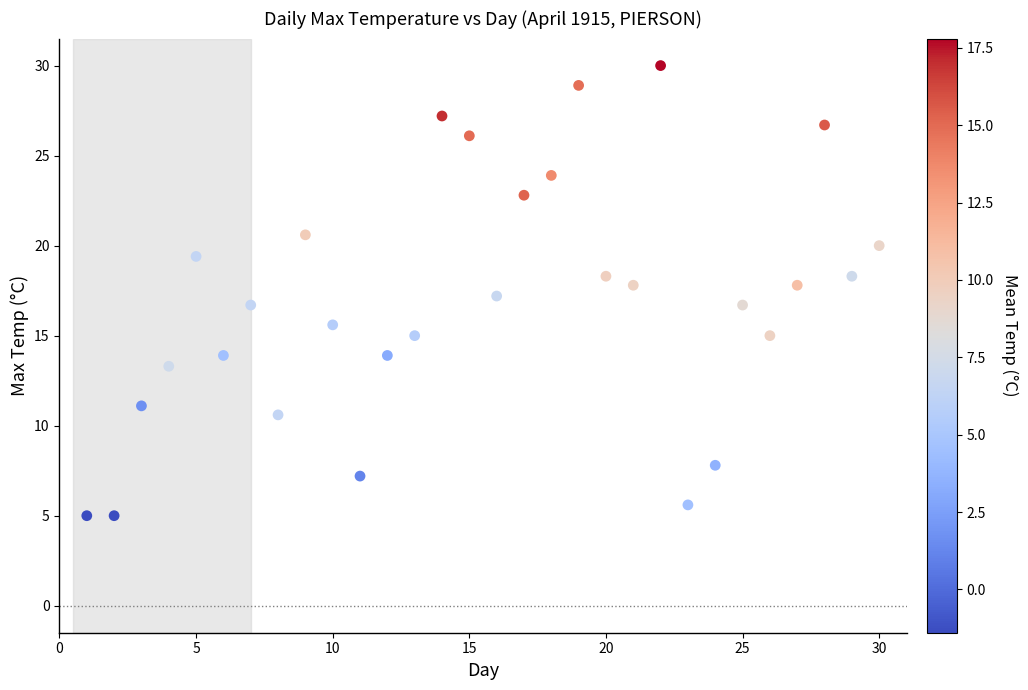

What is the range of Y values (max minus min)?

25.0